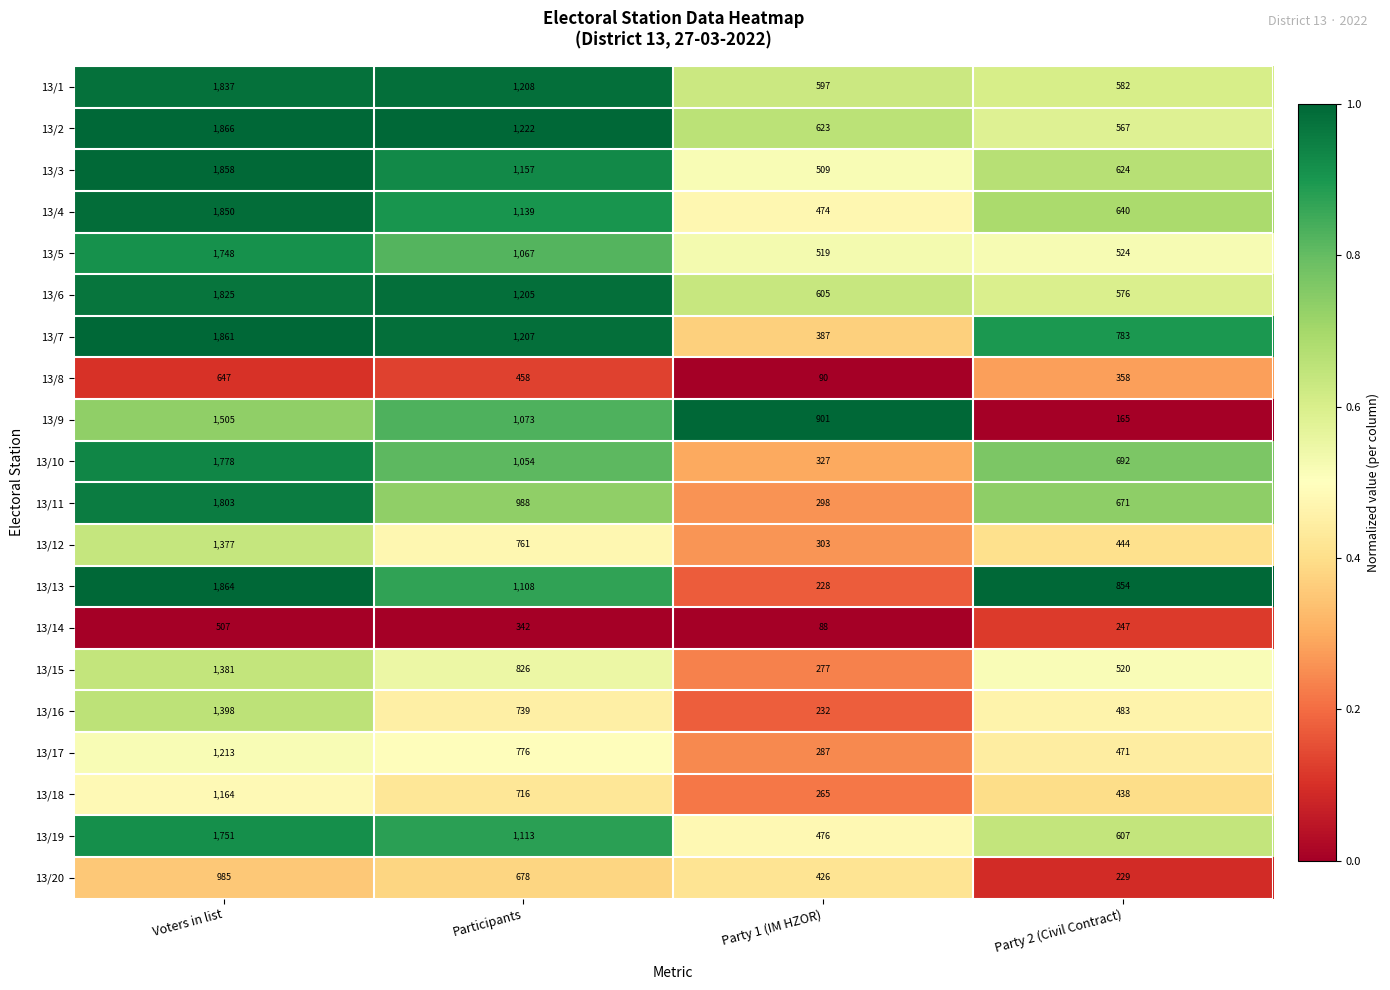

Which series has the largest range (max minus min)?

13/13